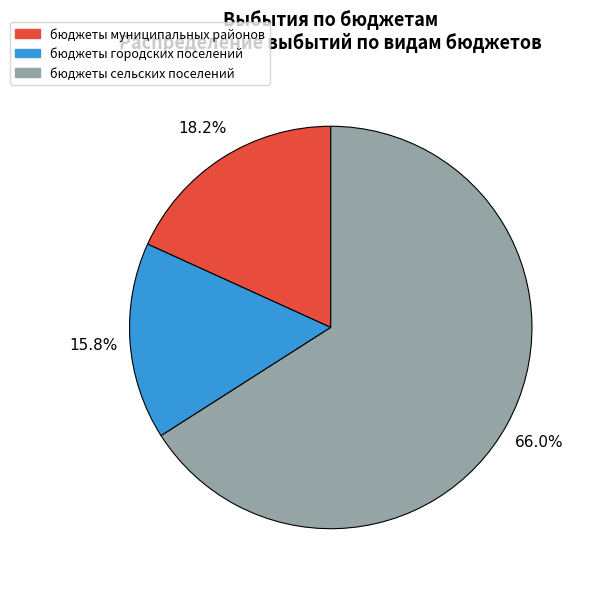

Does any single category account for the majority?

Yes